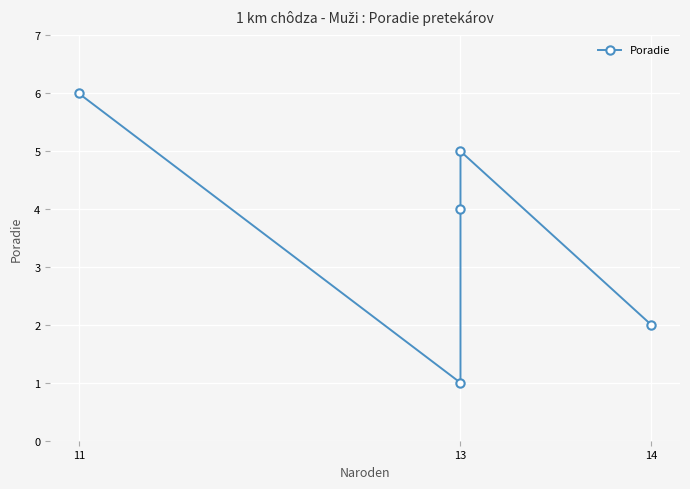

Is this an area chart (filled region under the line)?

No